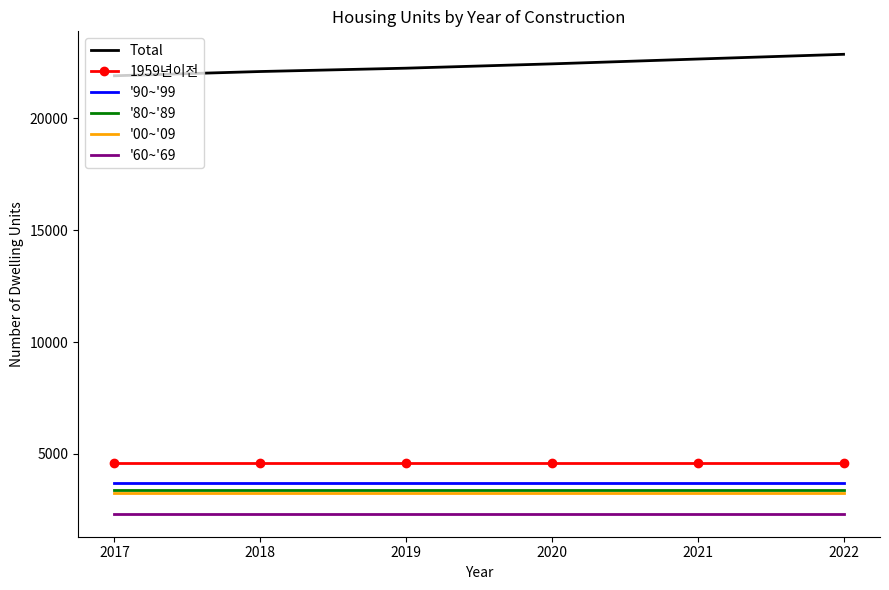

What is the smallest value displayed?

2330